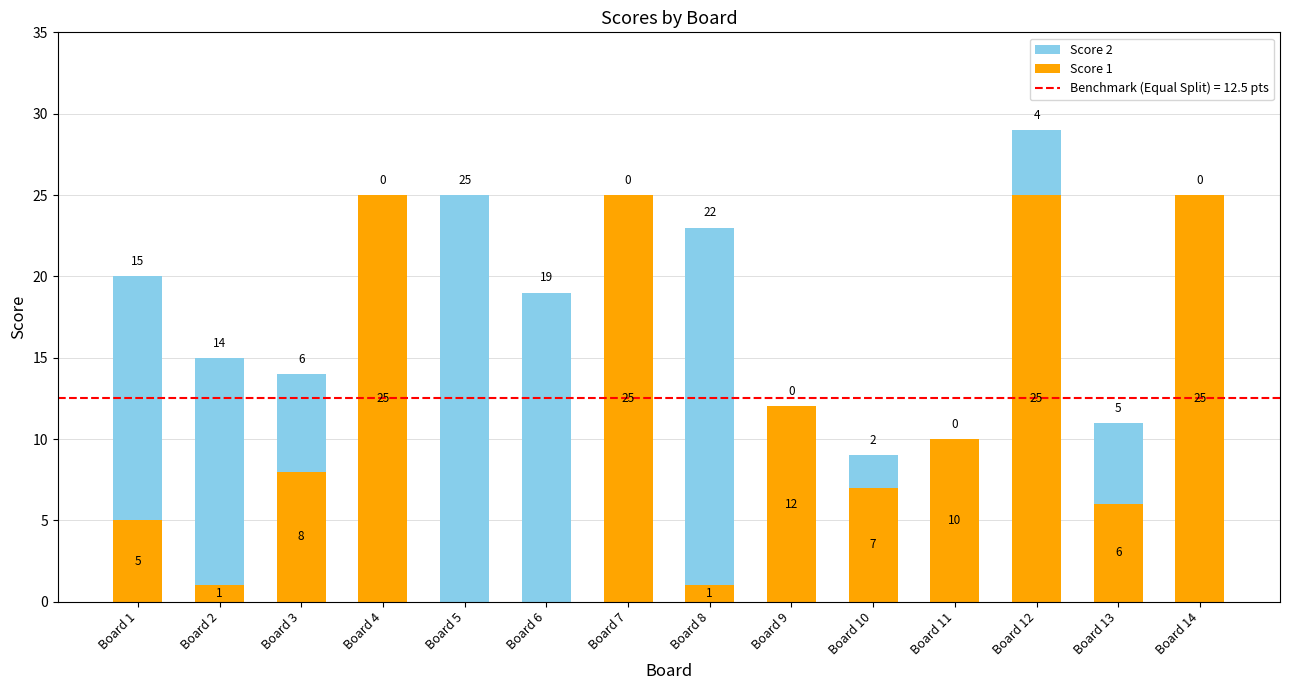

True or false: Score 1 has a value of 7 at Board 10.

True